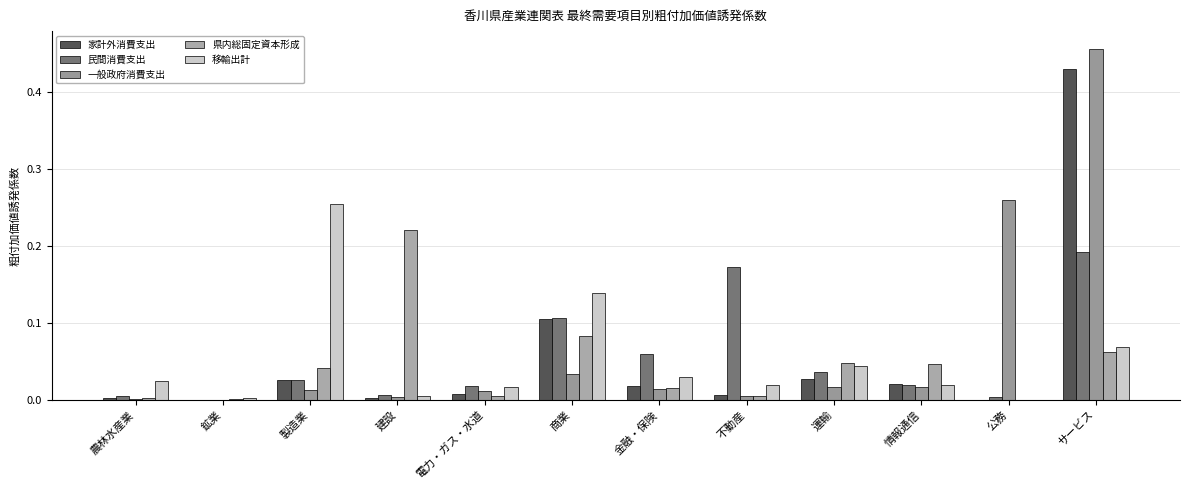

Are the bars horizontal?

No